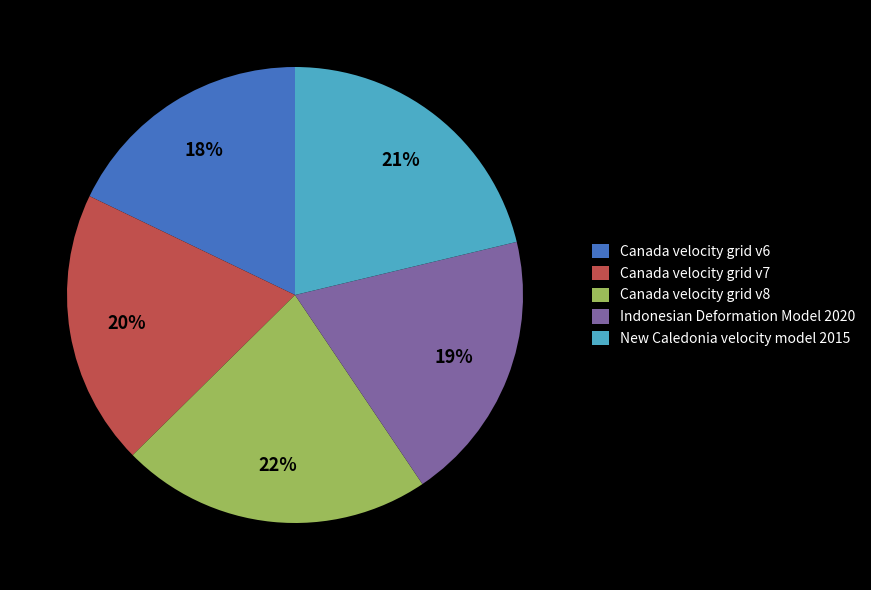

Count the number of slices in the pie.

5